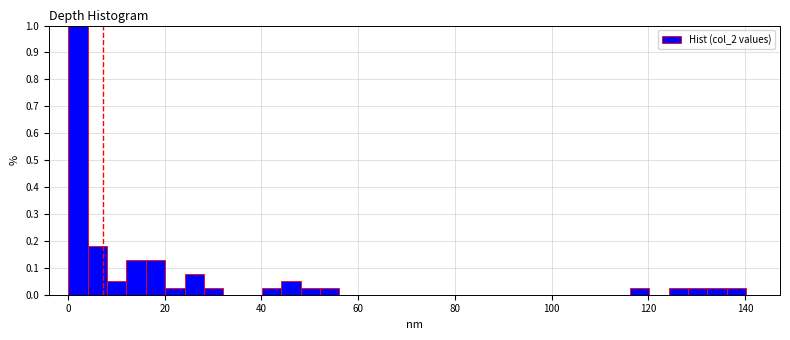

Around what value on the x-axis is the tallest bar? Give the approximate position of its centre, as read against the axis.

2